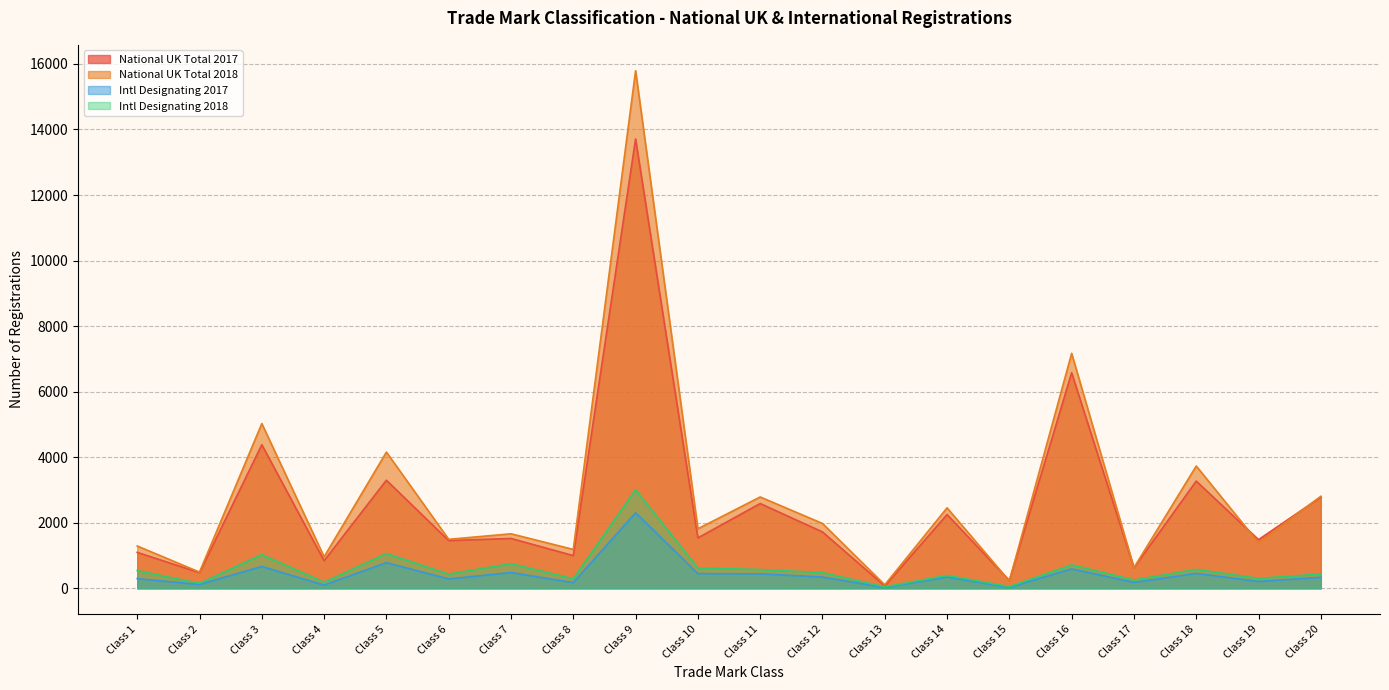

What is the sum of the Intl Designating 2018 values at Class 13 and Class 7?

791